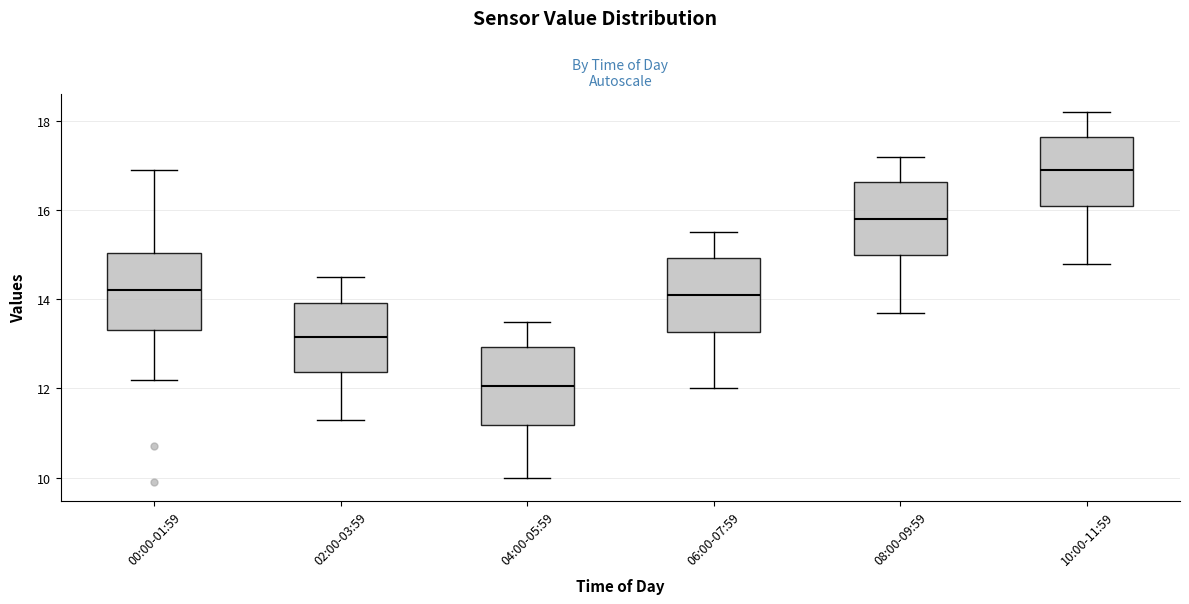

Which box has the lowest median line?

04:00-05:59